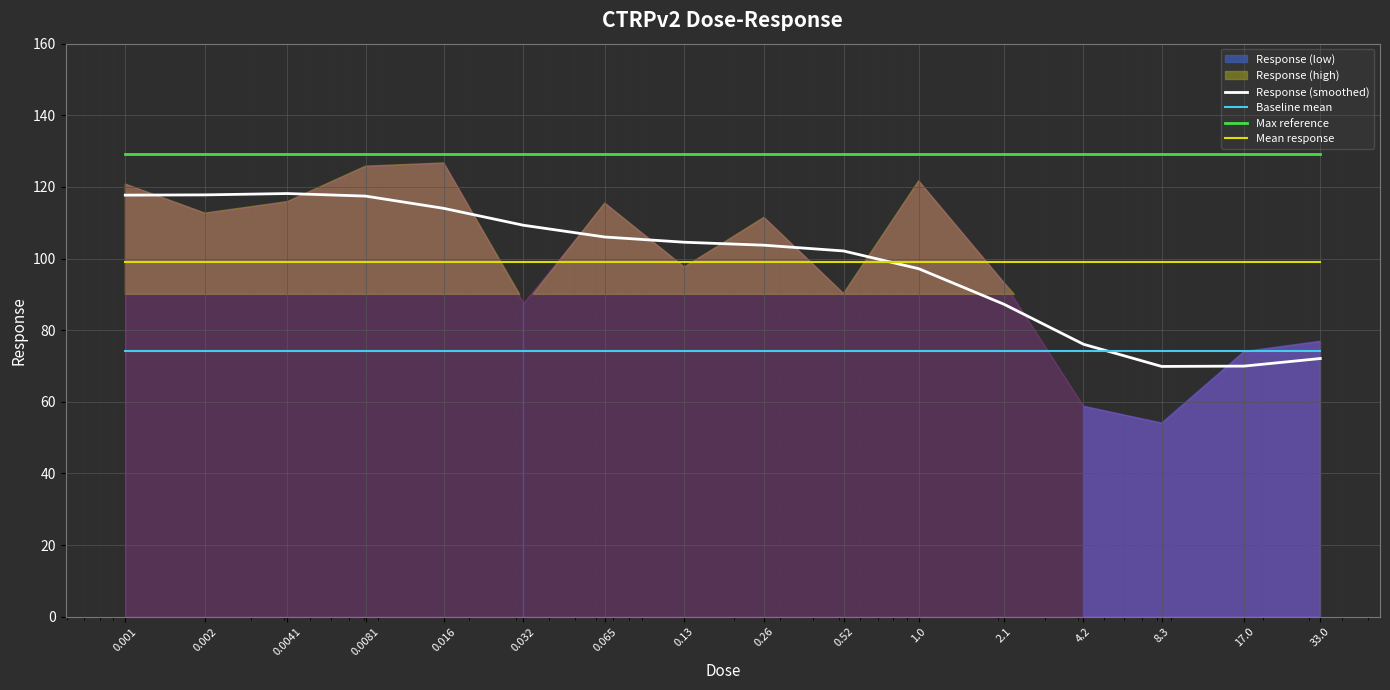

What is the highest value of the Response (smoothed) series?

118.2